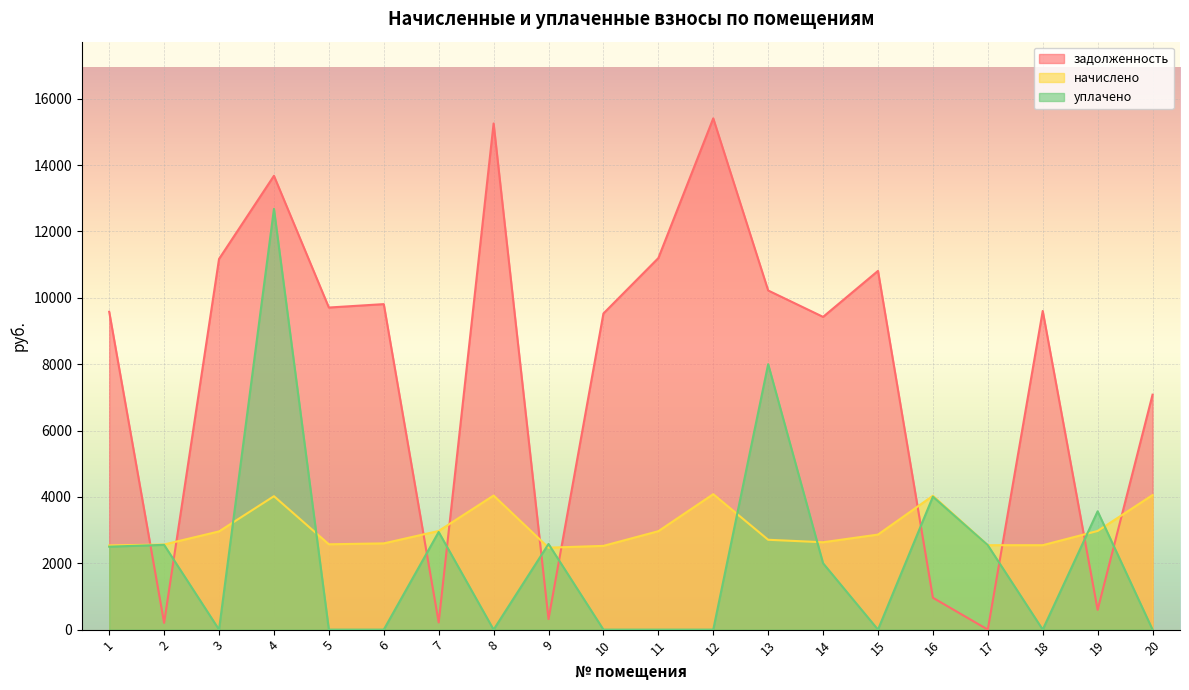

How many values in задолженность are above zero?

19